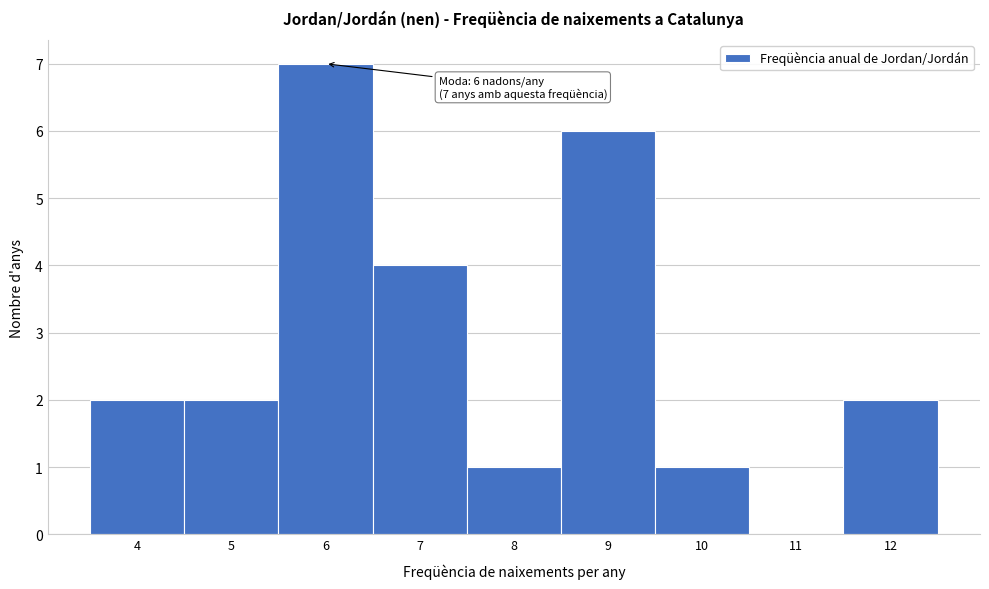

Which range on the x-axis has the tallest bar?

5.5 to 6.5